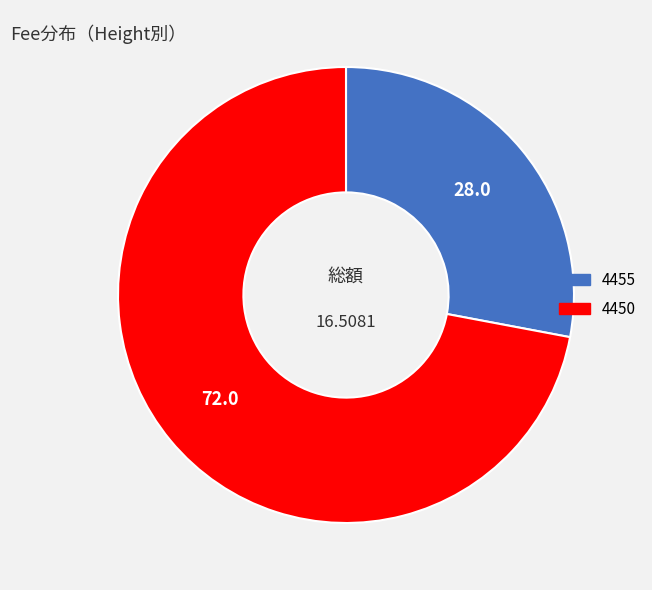

Count the number of slices in the pie.

2